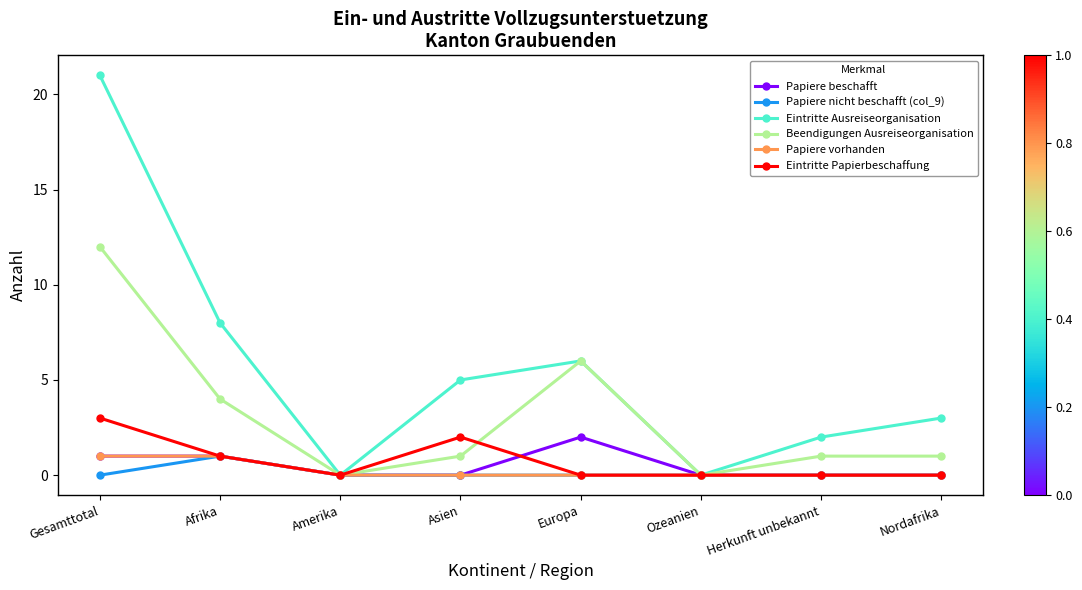

How many data points does each series have?

8